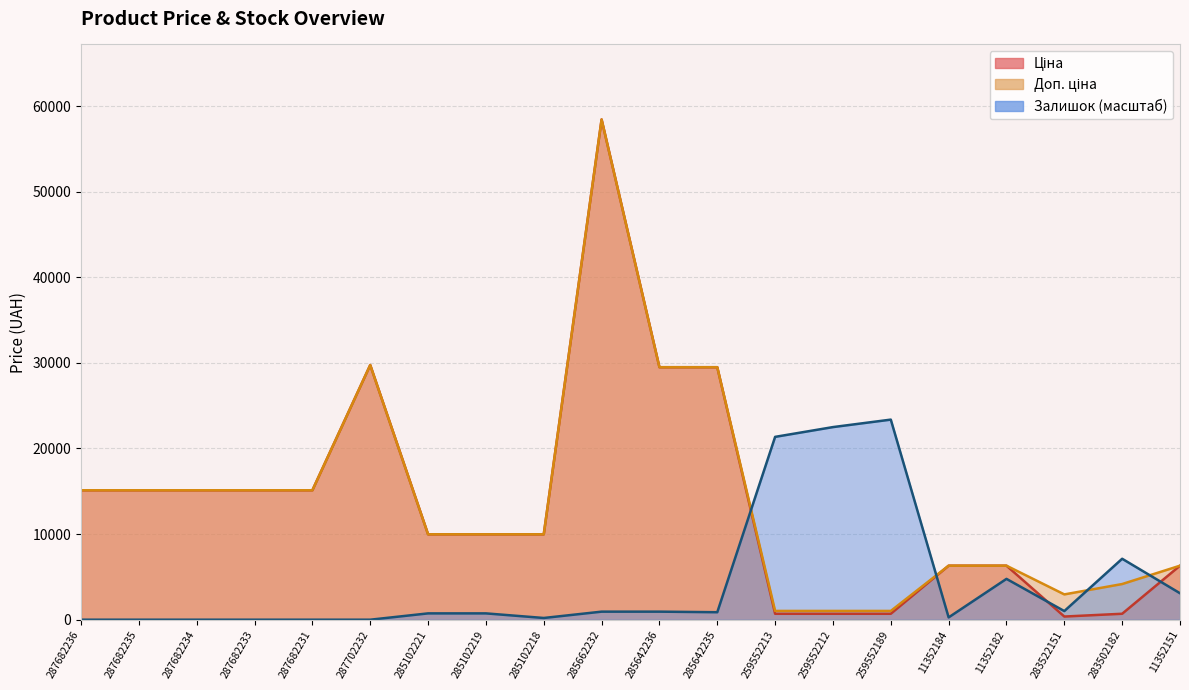

Between which two adjacent categories do Залишок and Доп. ціна first intersect?

285642235 and 259552213